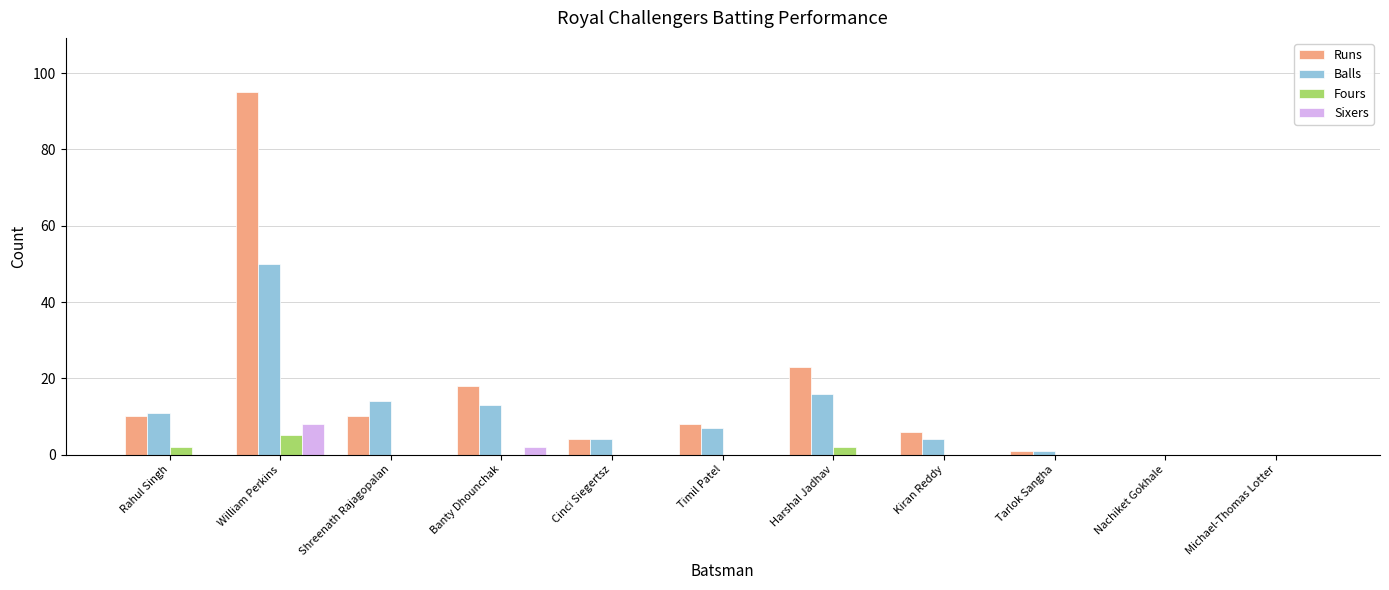

At which label does Runs first exceed 8?

Rahul Singh